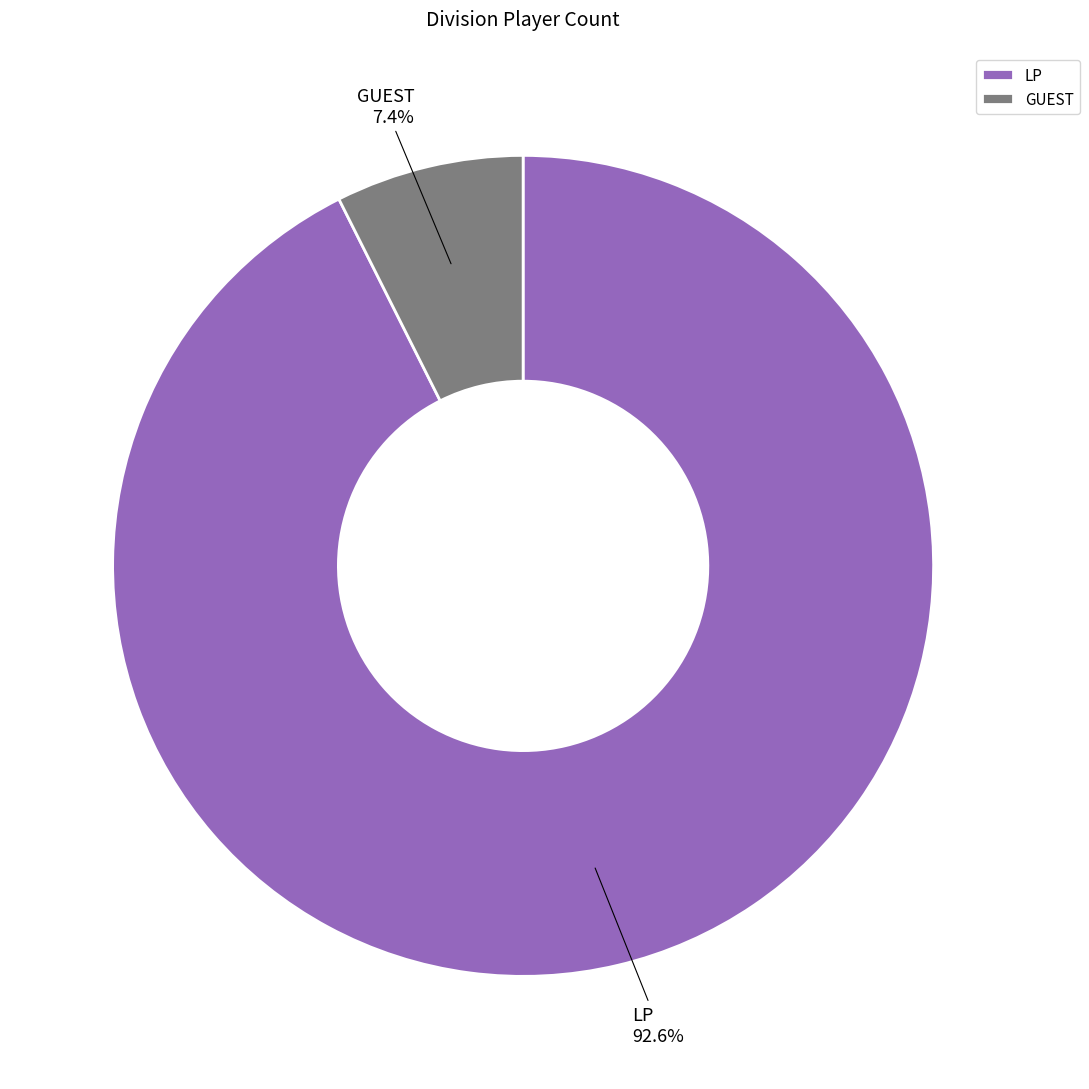

What is the majority slice?

LP